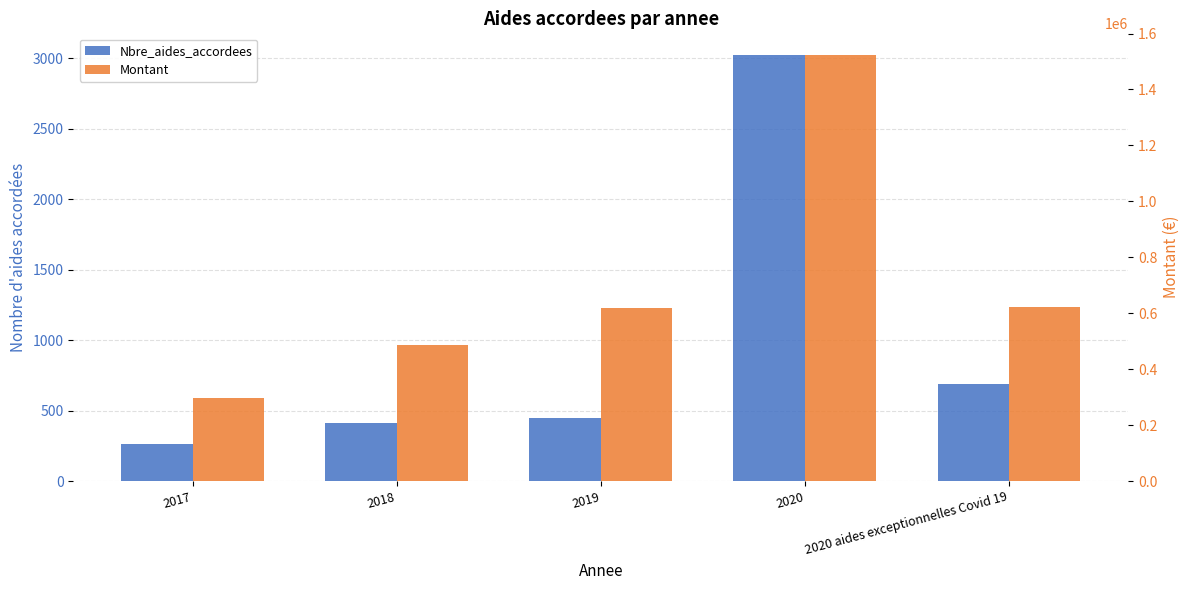

What is the difference between the maximum and minimum values in the Montant series?

1227999